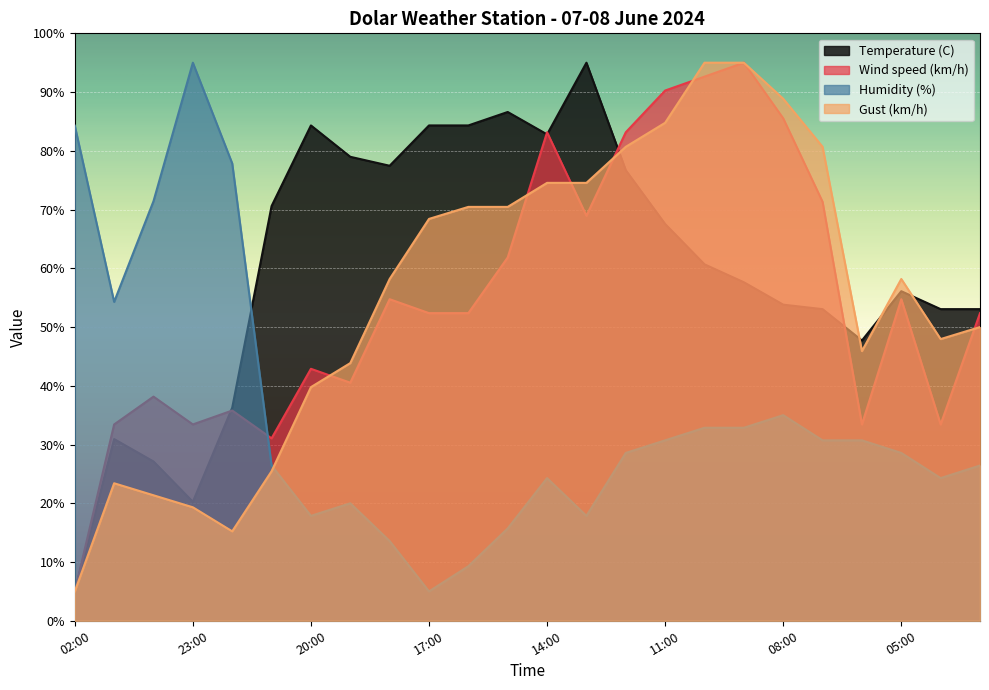

Which series ends up on top after the final intersection of Gust (km/h) and Humidity (%)?

Gust (km/h)